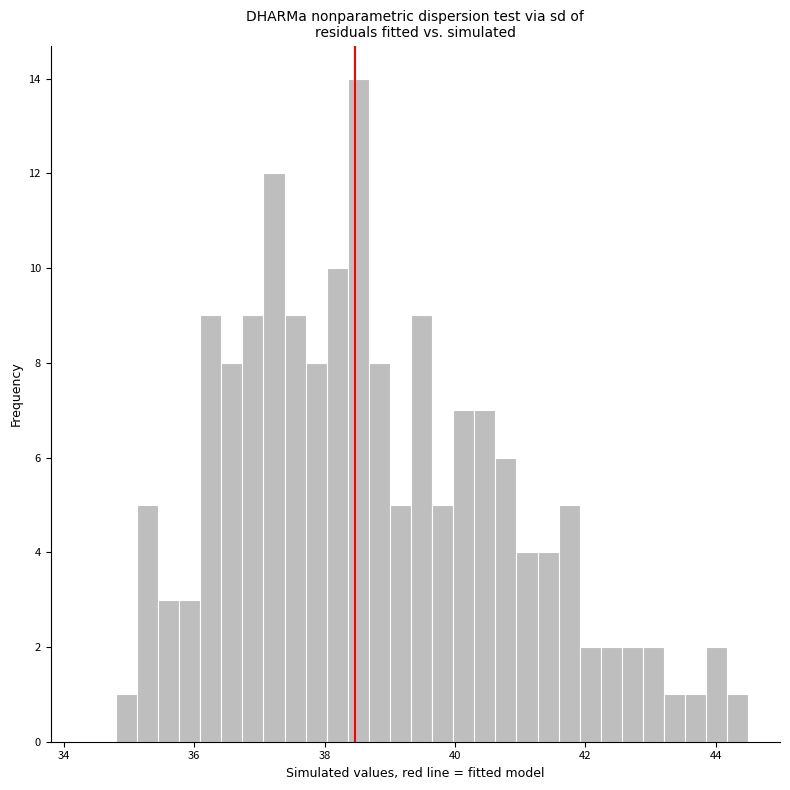

Read against the x-axis, roughly where is the centre of the tallest bar?

38.6